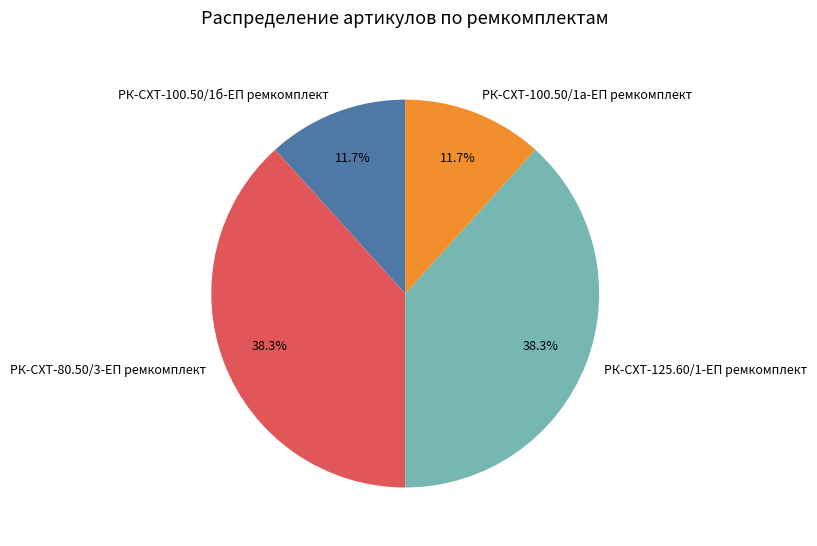

What is the ratio of the value at РК-СХТ-80.50/3-ЕП ремкомплект to the value at РК-СХТ-100.50/1а-ЕП ремкомплект?

3.3